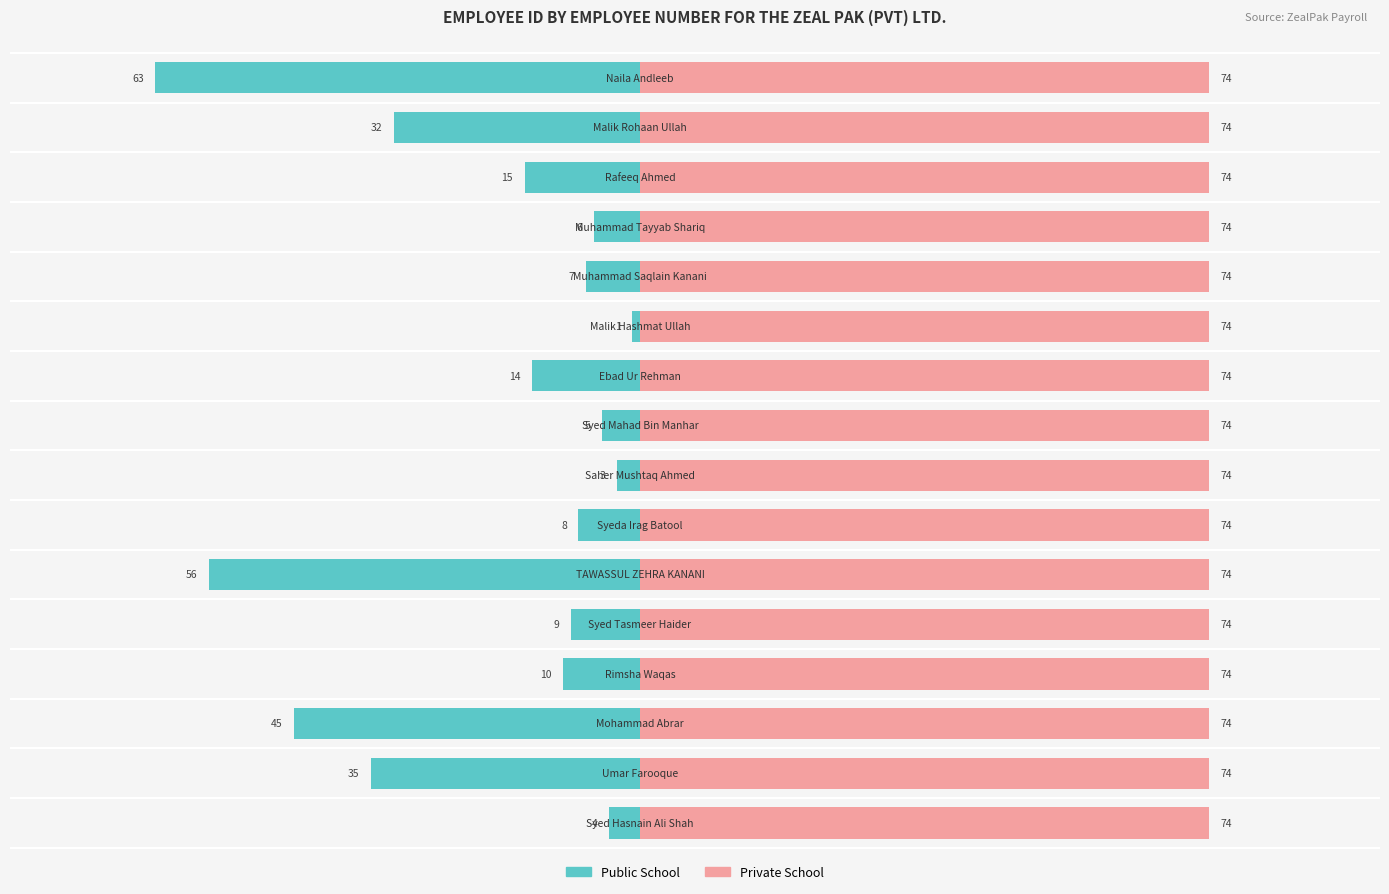

What is the smallest value displayed?

-63.0